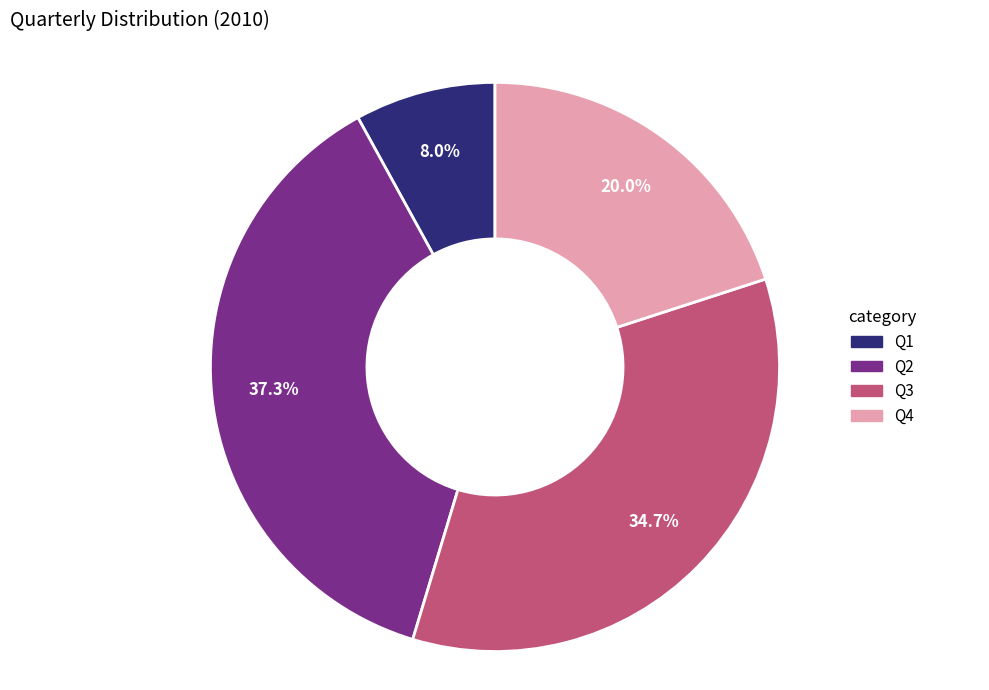

What percentage is the Q2 slice, to the nearest percent?

37%